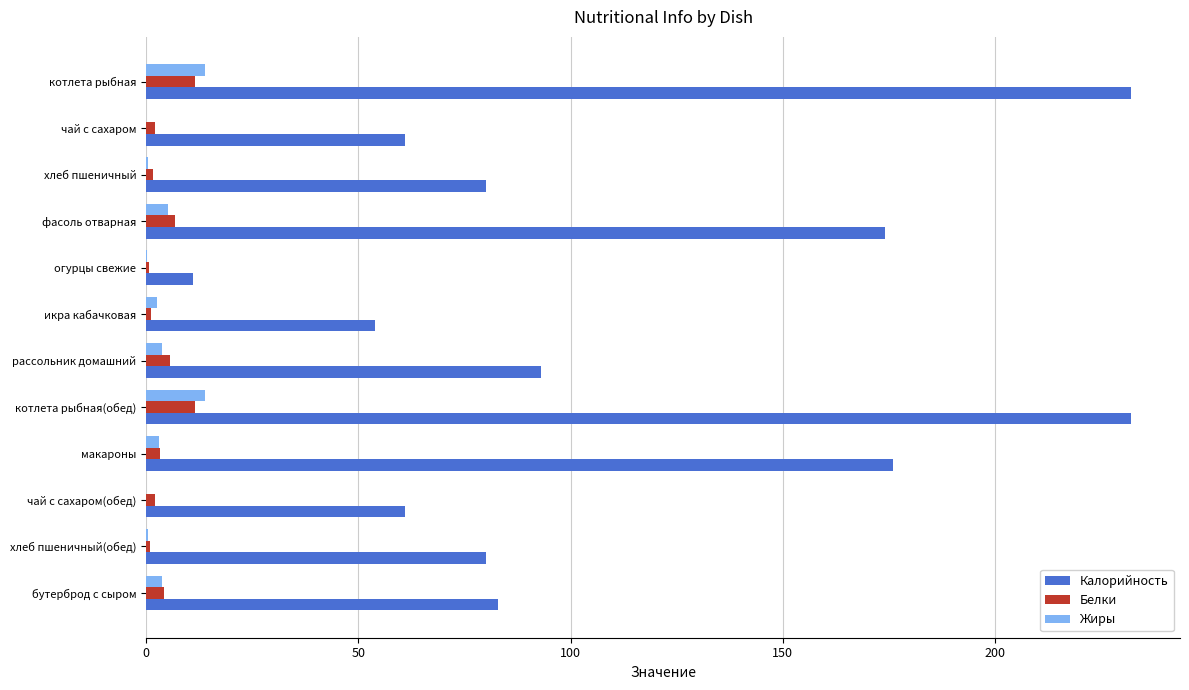

What is the sum of all Калорийность values?

1337.0